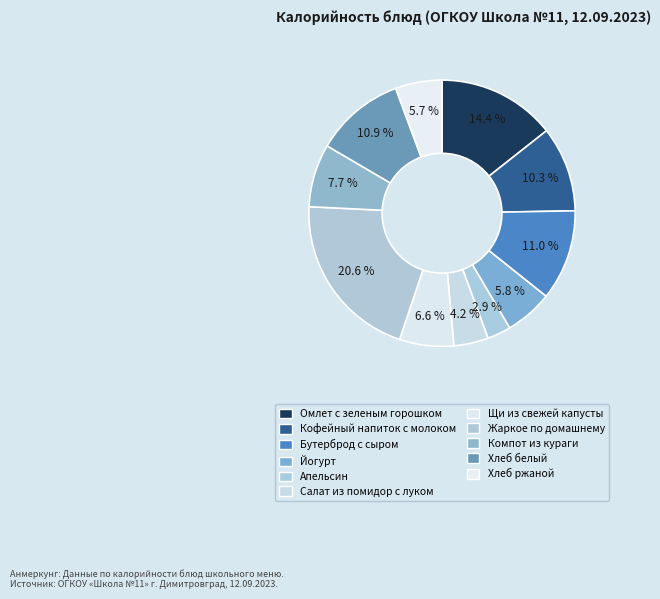

Count the number of slices in the pie.

11